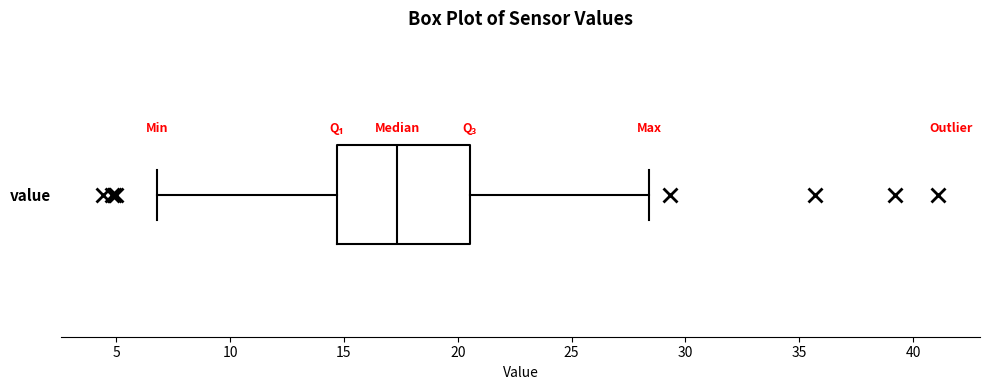

Where does the right whisker of the box for value end on the x-axis? The values are not printed on the chart, so give them approximately, as read against the axis.

28.5